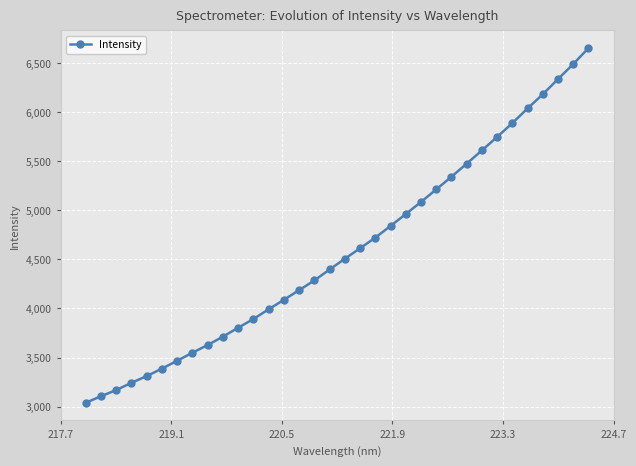

What is the value of the 21st point from the left?

4840.4